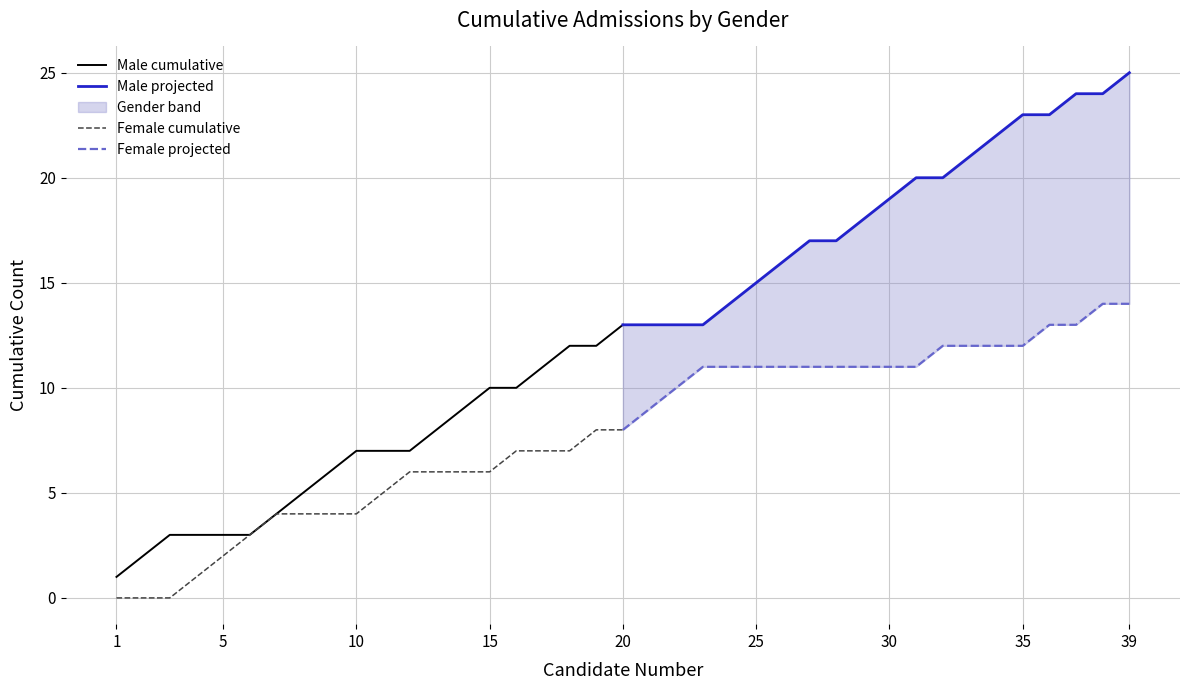

Which series has the largest total across all categories?

Male projected